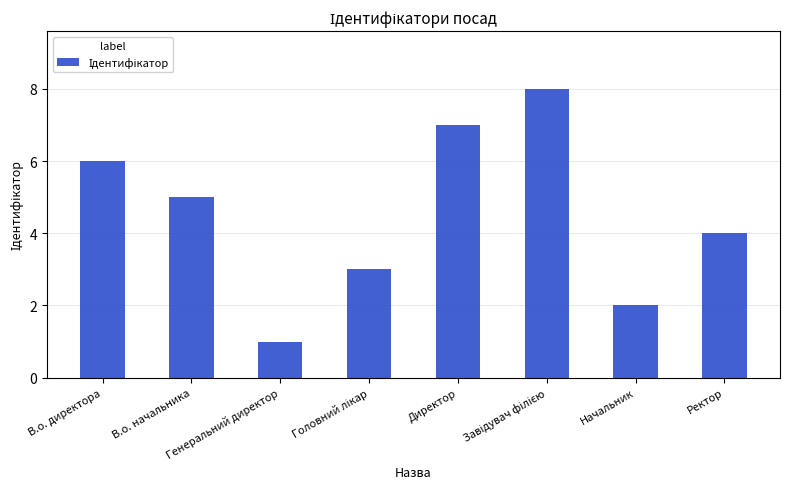

Are the bars horizontal?

No